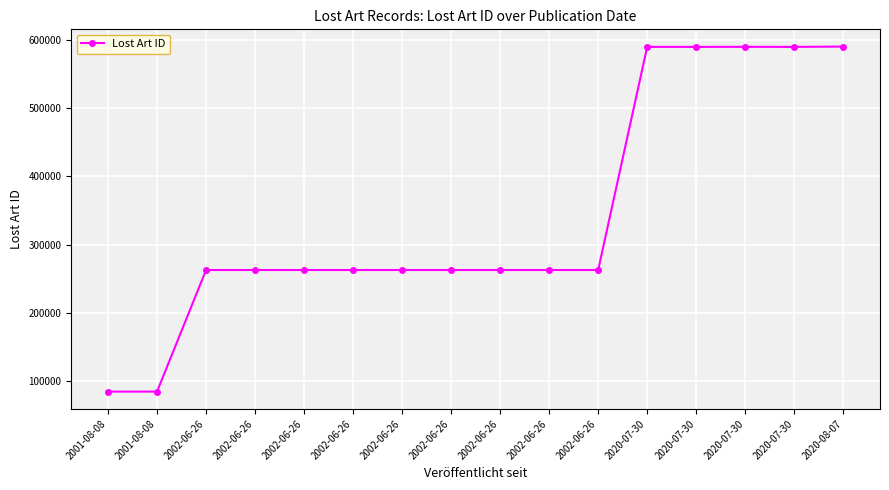

What is the approximate value at 2002-06-26, to the nearest 10?

262810